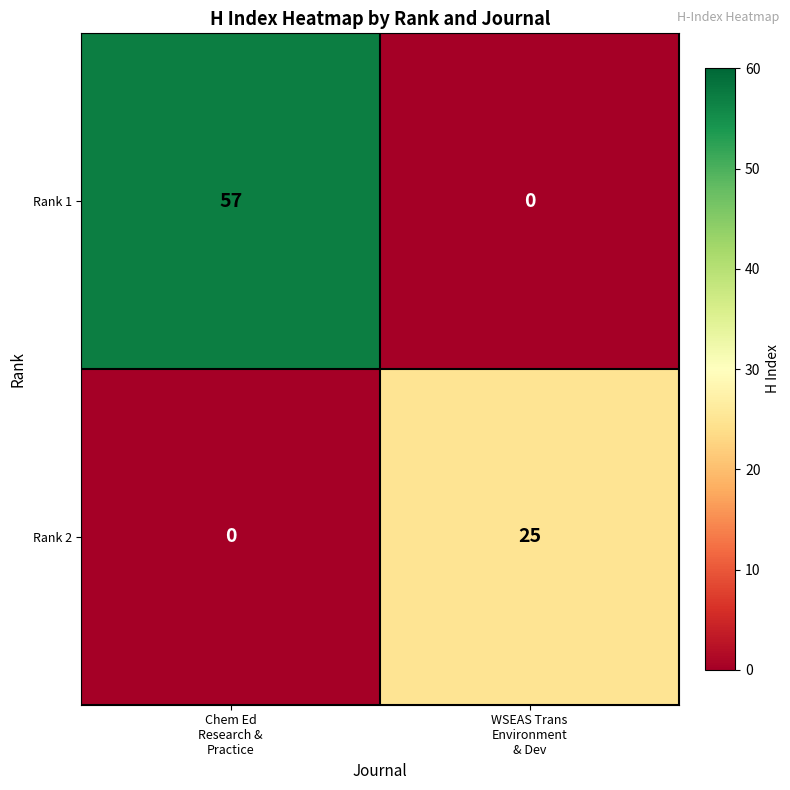

What is the difference between the highest and lowest values at WSEAS Trans
Environment
& Dev?

25